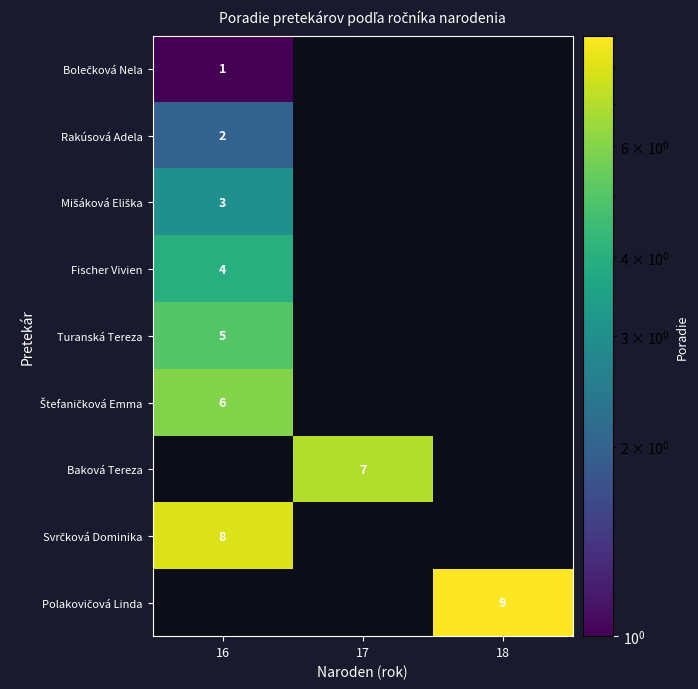

How many values in Bolečková Nela are above zero?

1